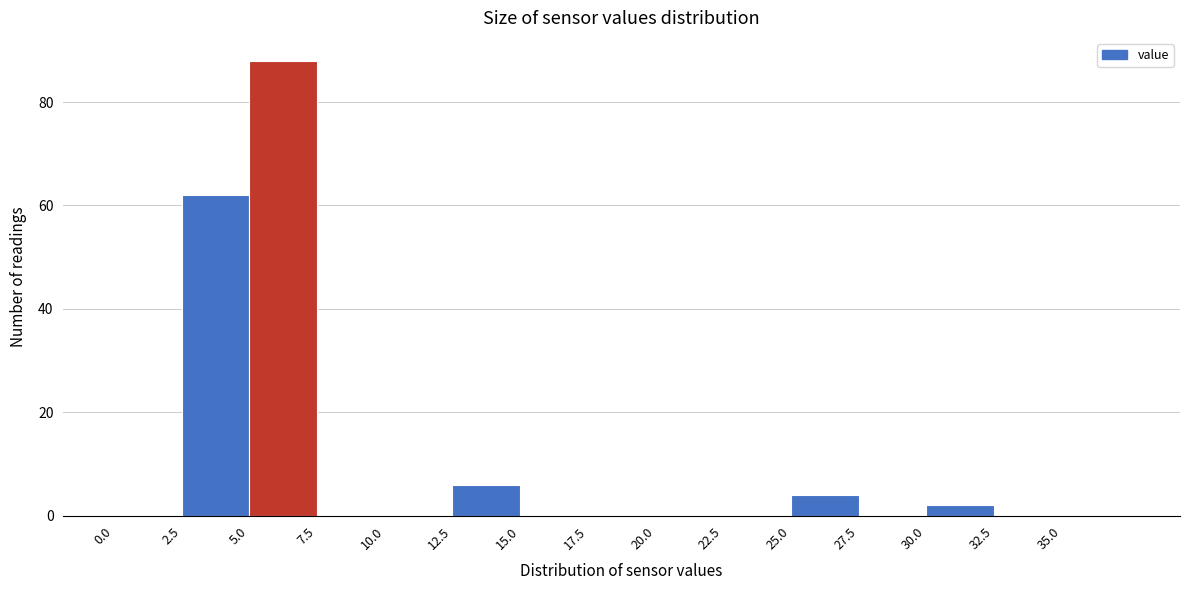

How tall is the bar that spans 2.5 to 5.0 on the x-axis? The values are not printed on the chart, so give them approximately, as read against the axis.

62